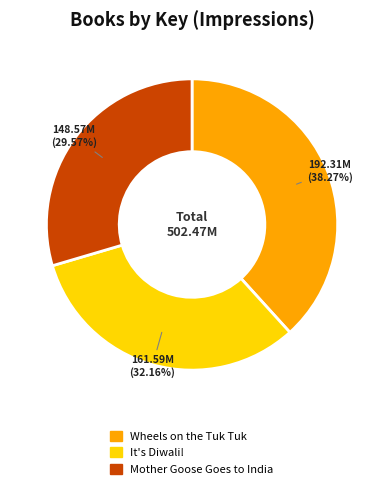

To the nearest percent, what percentage of the pie is It's Diwali!?

32%